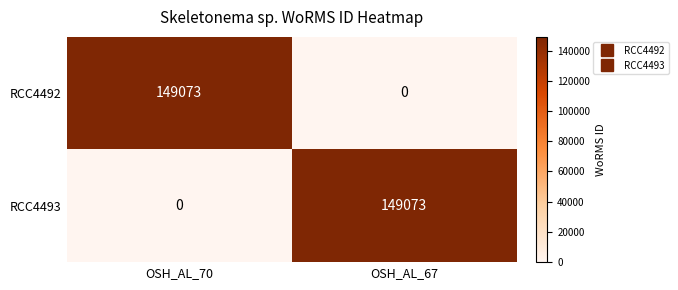

Count the number of categories in the chart.

2